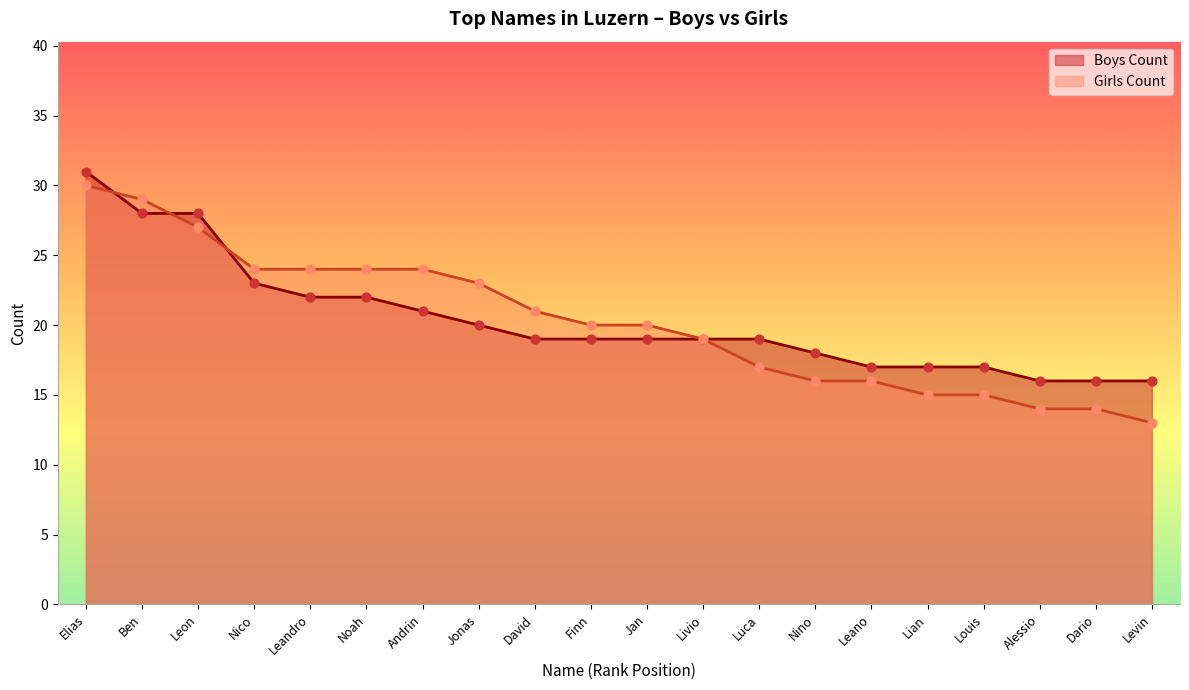

What are all the series names shown in the legend?

Boys Count, Girls Count